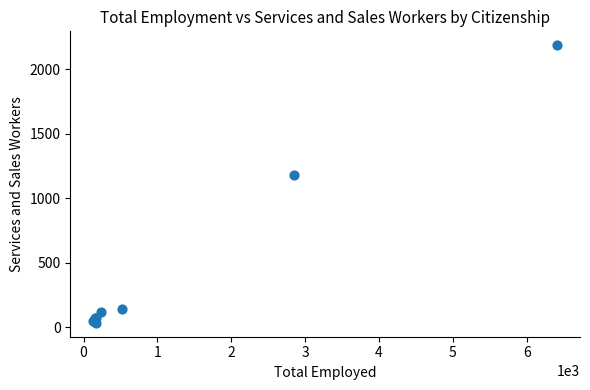

What Y value in the scatter plot is closest to 1110?

1179